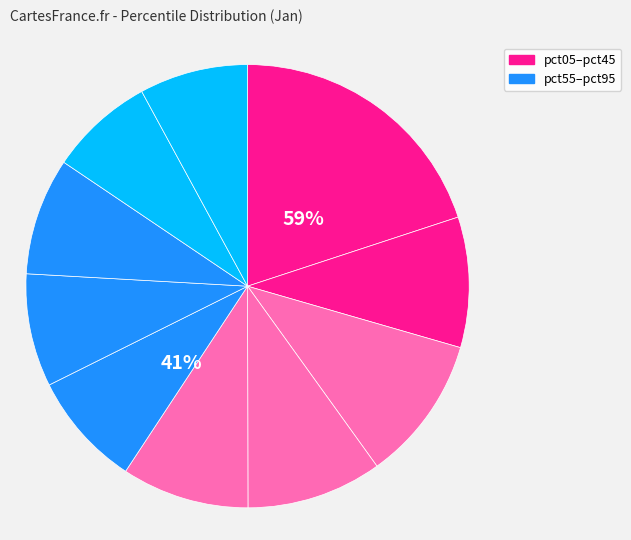

The pct55 slice represents 8% of the pie. True or false?

True